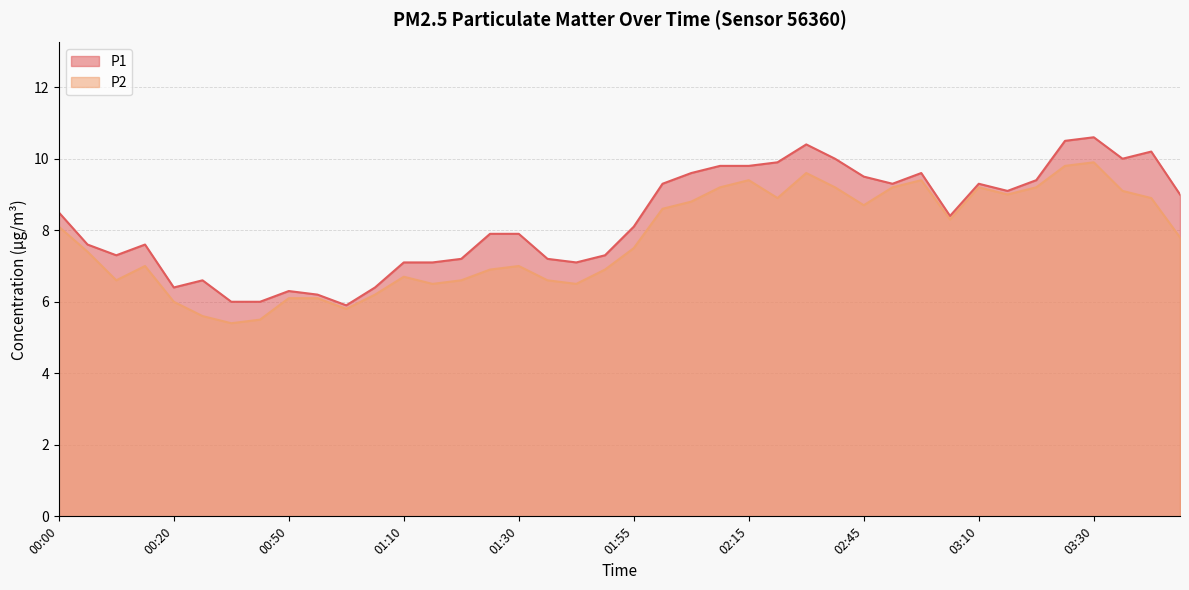

How many series are shown in this chart?

2